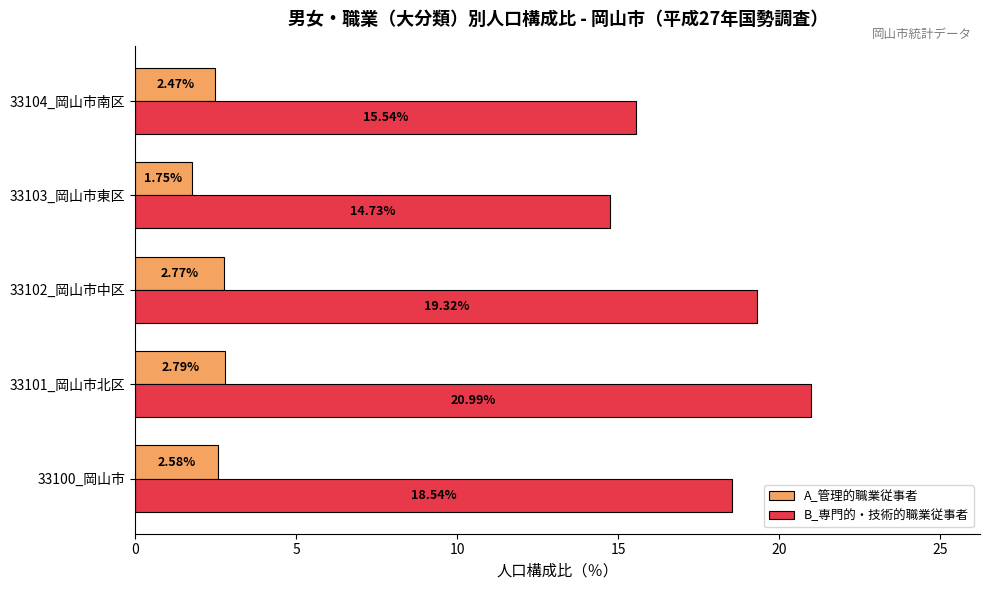

What is the difference between the second highest and minimum values in the A_管理的職業従事者 series?

1.0